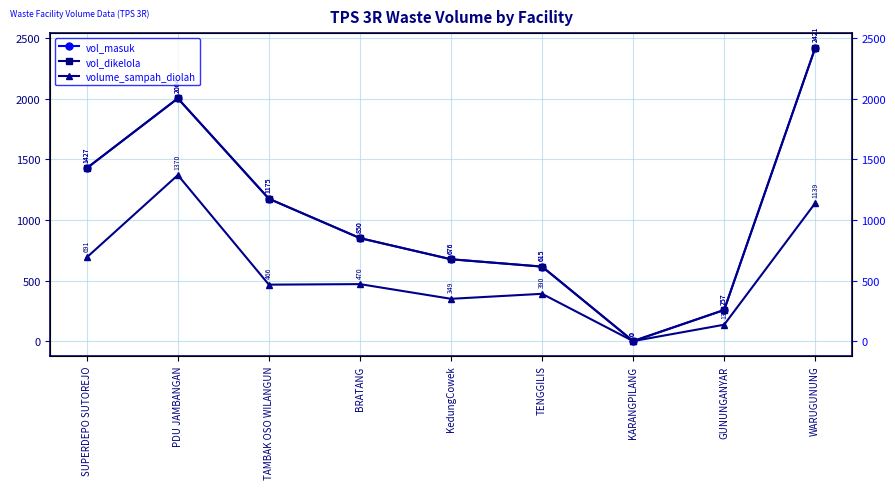

At which label does volume_sampah_diolah first exceed 466?

SUPERDEPO SUTOREJO